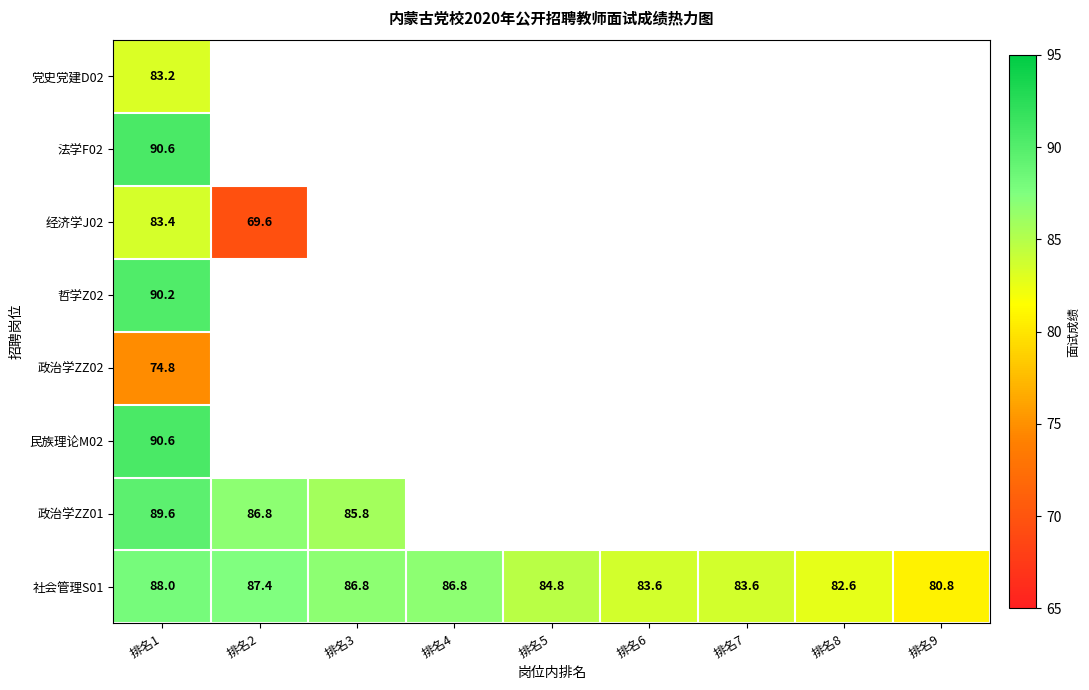

Is it true that 政治学ZZ01 equals 89.6 at 排名1?

True